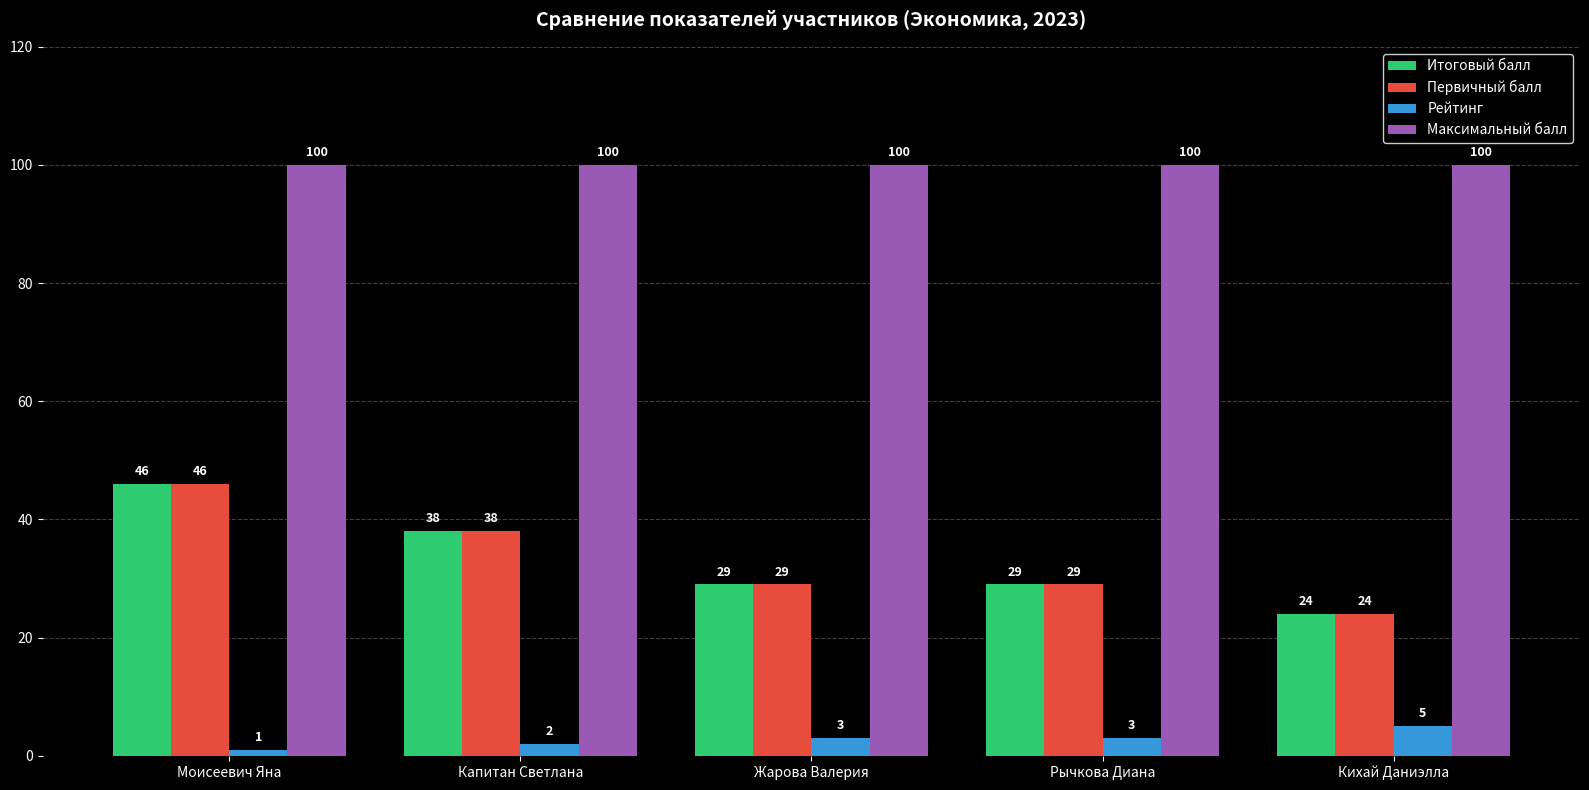

The value of Рейтинг at Моисеевич Яна is 1. True or false?

True